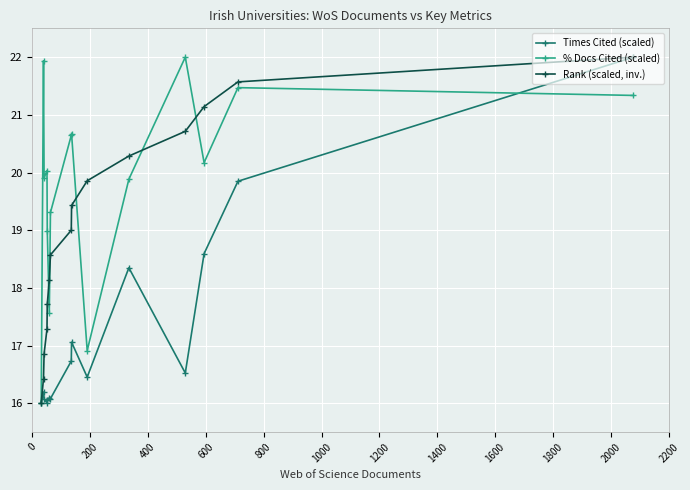

What is the value of the Rank (scaled, inv.) point at the 14th from the left?

21.6